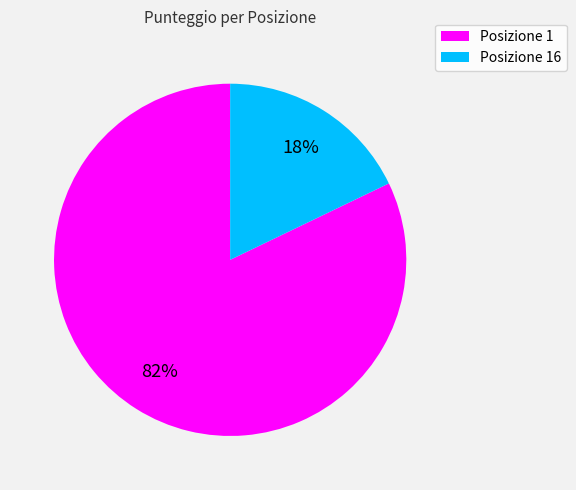

To the nearest percent, what is the difference between the largest and smallest slice percentages?

64%